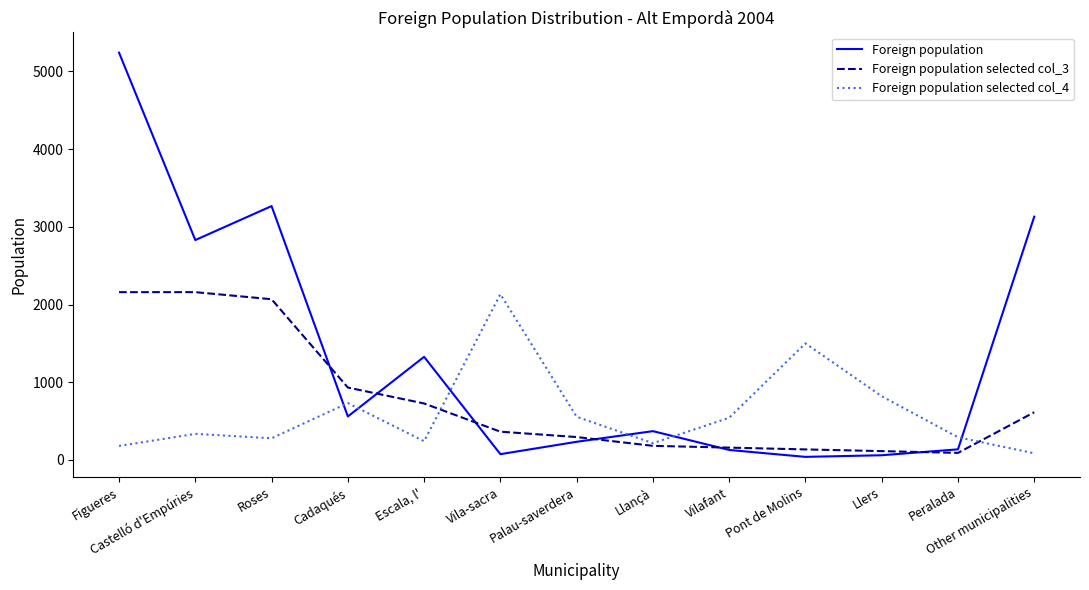

Where is the first local minimum for Foreign population selected col_4?

Roses